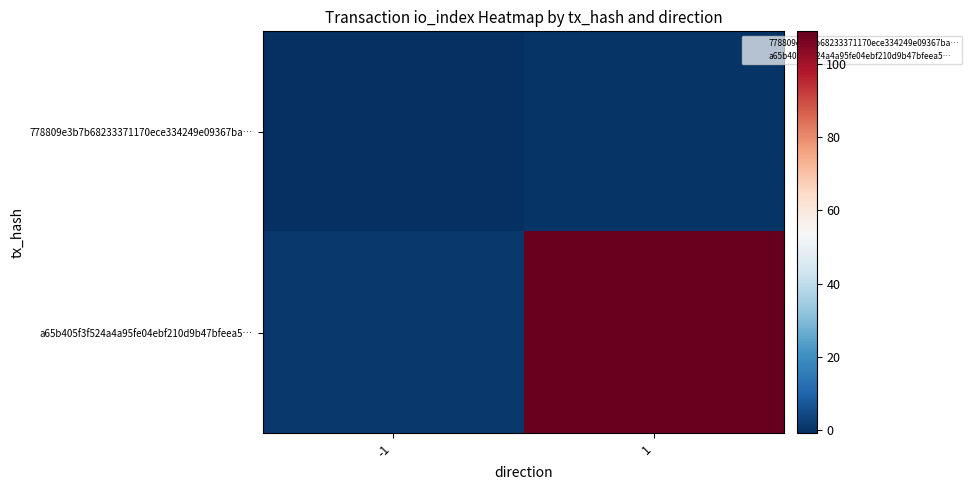

Rank the series by their maximum value, from highest to lowest.

a65b405f3f524a4a95fe04ebf210d9b47bfeea5…, 778809e3b7b68233371170ece334249e09367ba…